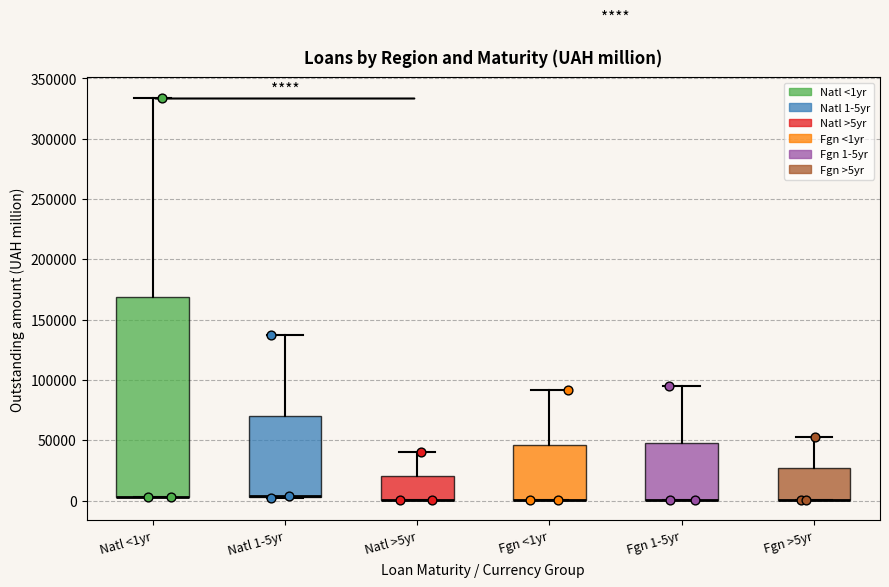

Reading left to right, transcribe this box plot: for each box, give where its median line is, the range the box spans, and where its two whiskers end, as read against the y-axis. The values are not printed on the chart, so give them approximately, as read against the axis.

Natl <1yr: median 5000 (drawn on the box's lower edge), box 5000 to 170000, whiskers 5000 to 335000
Natl 1-5yr: median 5000 (drawn on the box's lower edge), box 5000 to 70000, whiskers 0 to 135000
Natl >5yr: median 0 (drawn on the box's lower edge), box 0 to 20000, whiskers 0 to 40000
Fgn <1yr: median 0 (drawn on the box's lower edge), box 0 to 45000, whiskers 0 to 90000
Fgn 1-5yr: median 0 (drawn on the box's lower edge), box 0 to 45000, whiskers 0 to 95000
Fgn >5yr: median 0 (drawn on the box's lower edge), box 0 to 25000, whiskers 0 to 55000